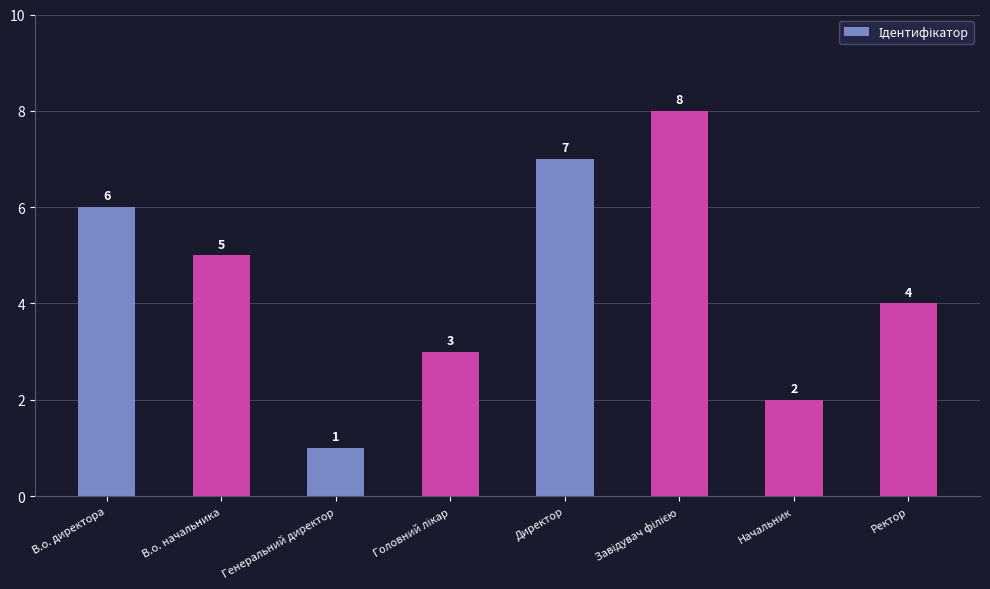

What is the label of the 3rd bar from the left?

Генеральний директор